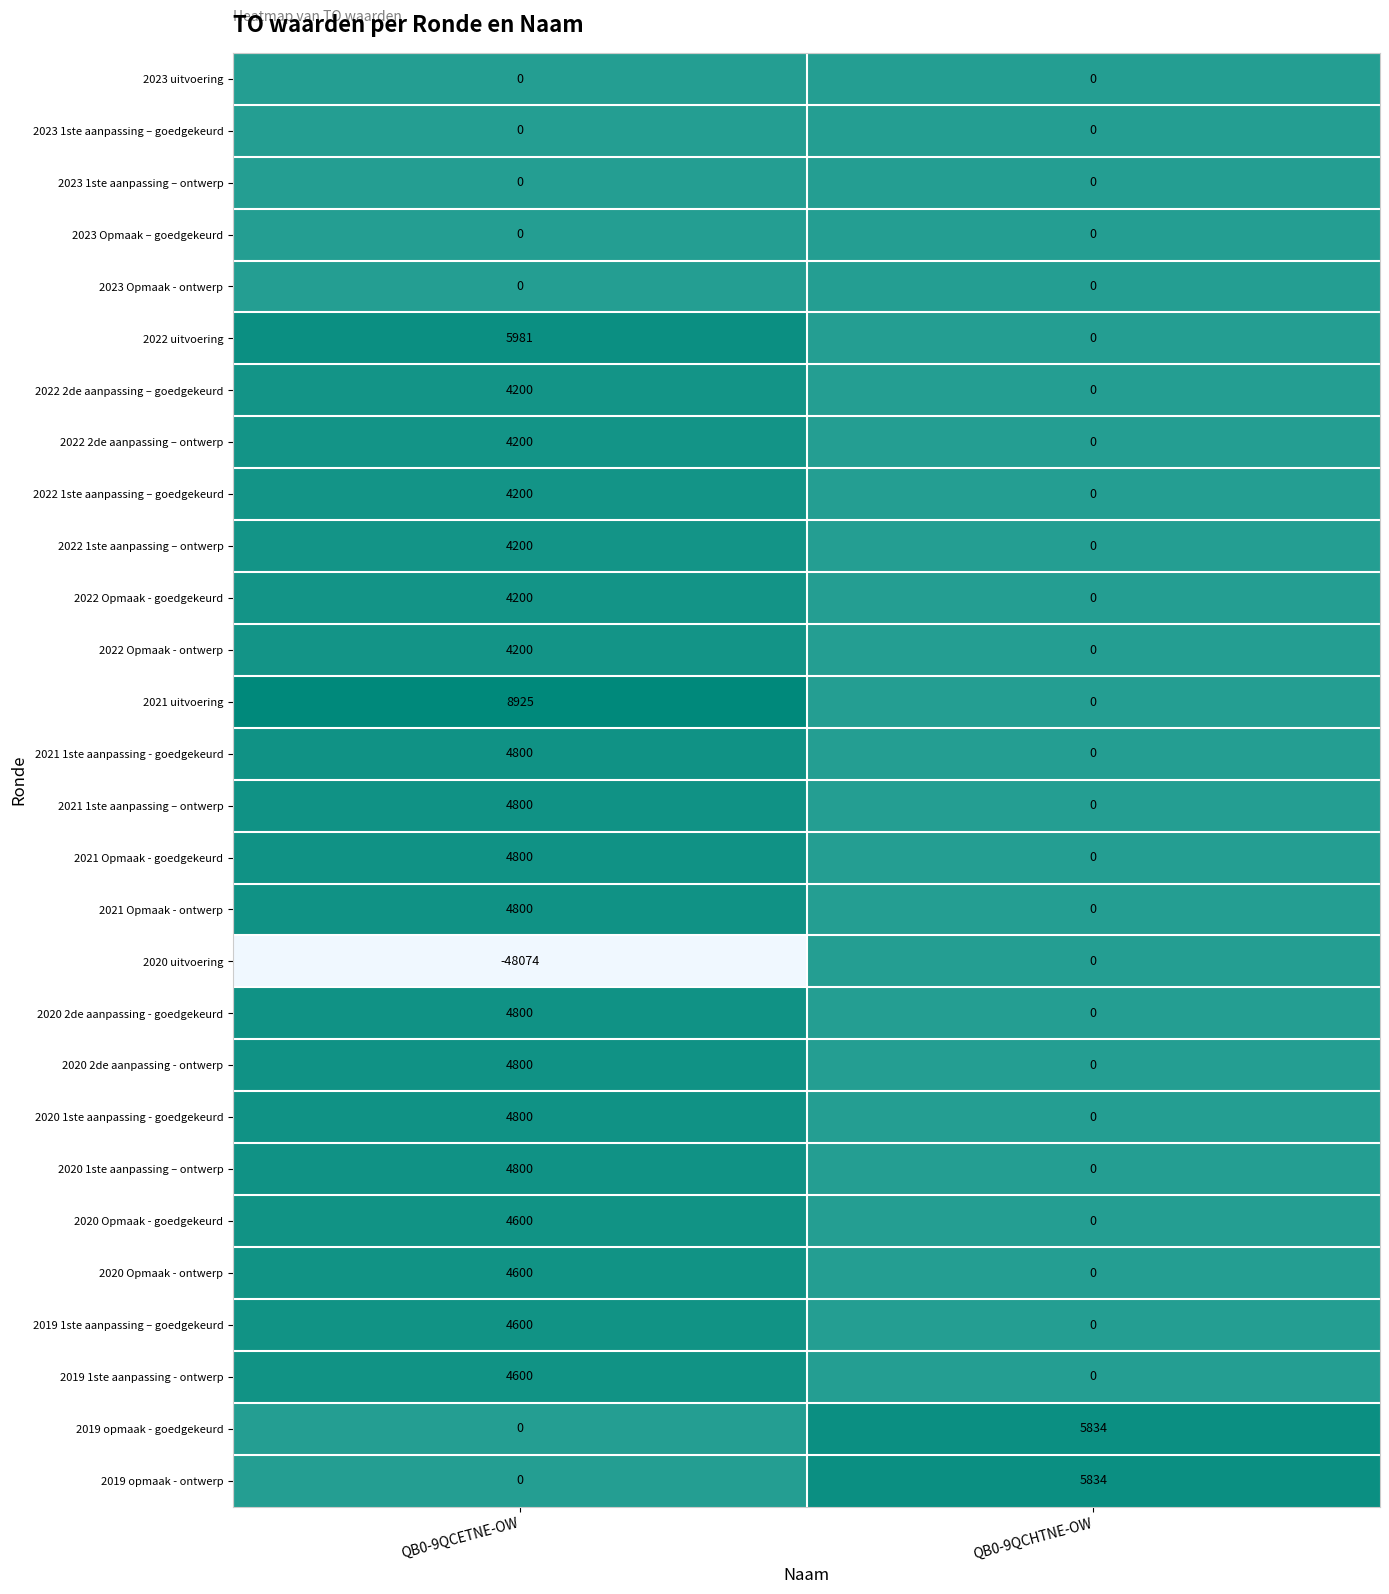

How many series are shown in this chart?

28